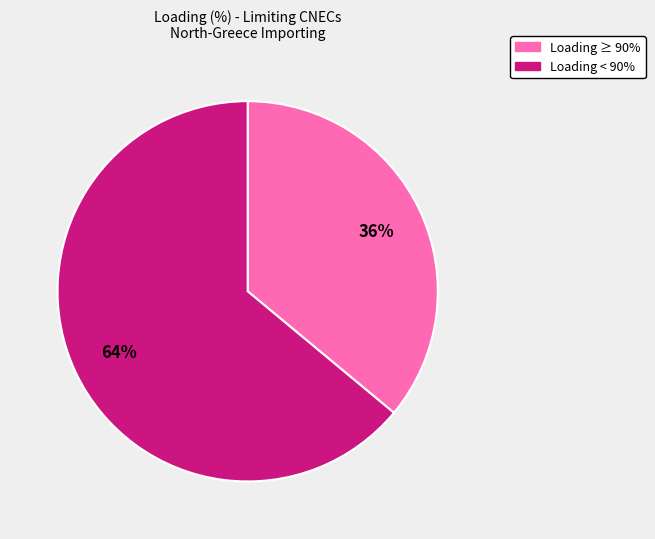

To the nearest percent, what is the average slice percentage?

50%